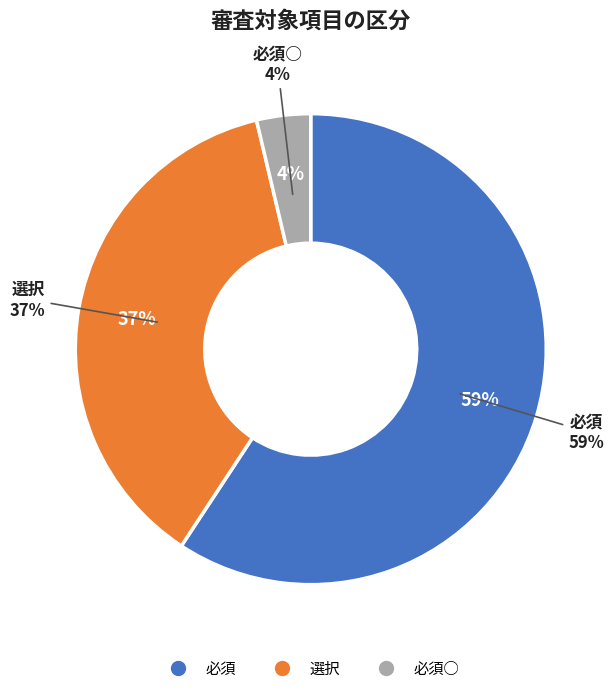

How many segments does this pie chart have?

3